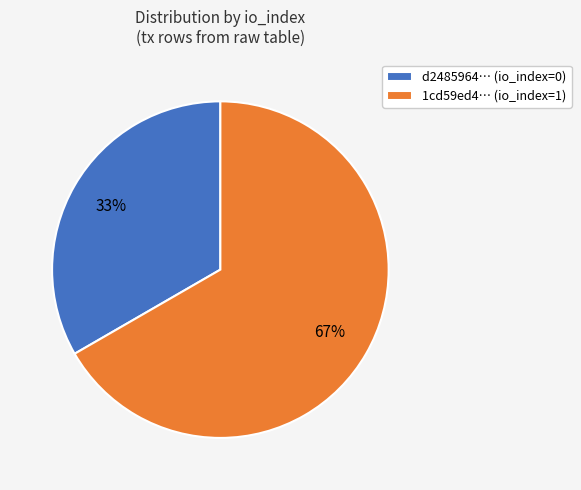

Approximately how many times larger is the value at 1cd59ed4… (io_index=1) compared to d2485964… (io_index=0)?

2.0